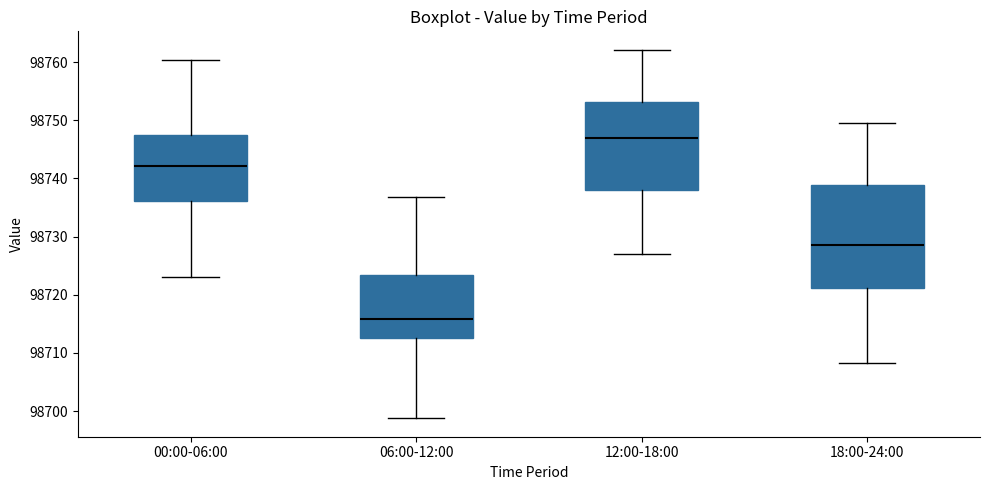

Reading left to right, transcribe this box plot: for each box, give where its median line is, the range the box spans, and where its two whiskers end, as read against the y-axis. The values are not printed on the chart, so give them approximately, as read against the axis.

00:00-06:00: median 98742, box 98736 to 98747, whiskers 98723 to 98760
06:00-12:00: median 98716, box 98713 to 98723, whiskers 98699 to 98737
12:00-18:00: median 98747, box 98738 to 98753, whiskers 98727 to 98762
18:00-24:00: median 98729, box 98721 to 98739, whiskers 98708 to 98750